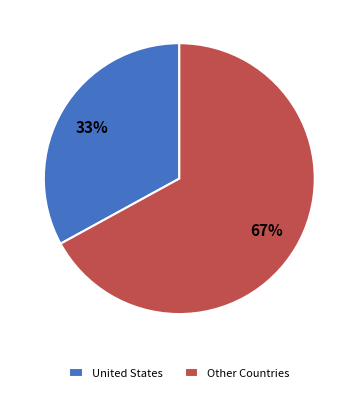

To the nearest percent, what is the average slice percentage?

50%